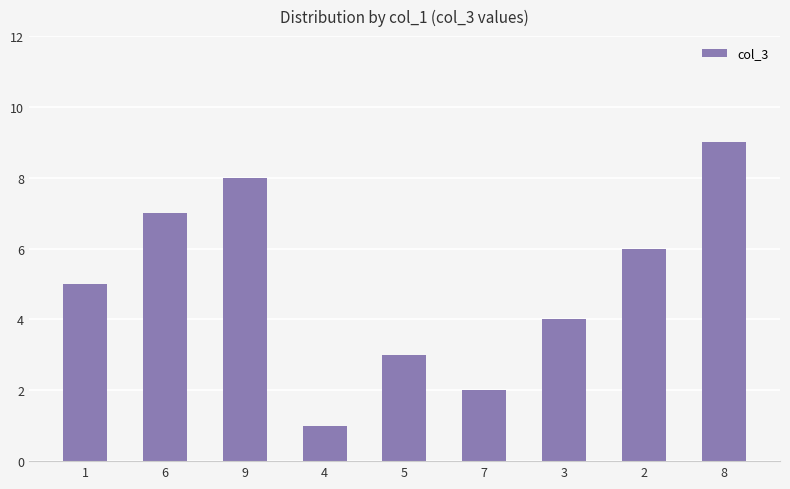

What is the difference between the second highest and second lowest values?

6